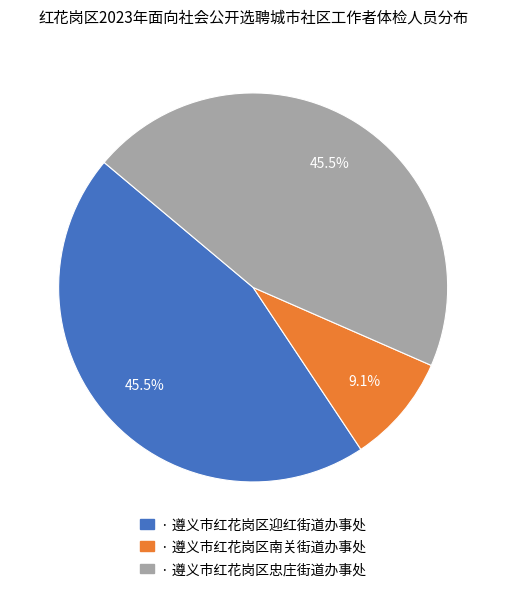

Is there a majority slice in this chart?

No